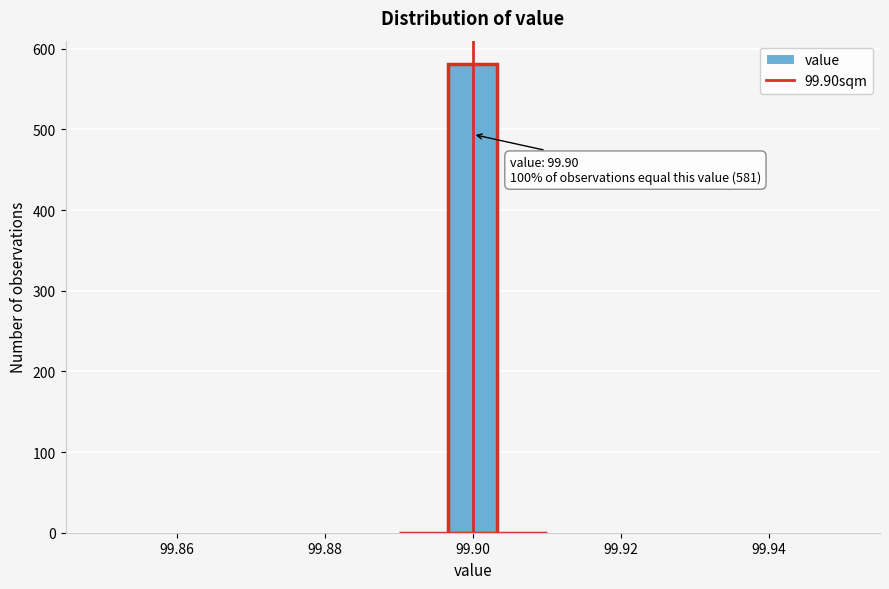

Around what value on the x-axis is the tallest bar? Give the approximate position of its centre, as read against the axis.

99.900